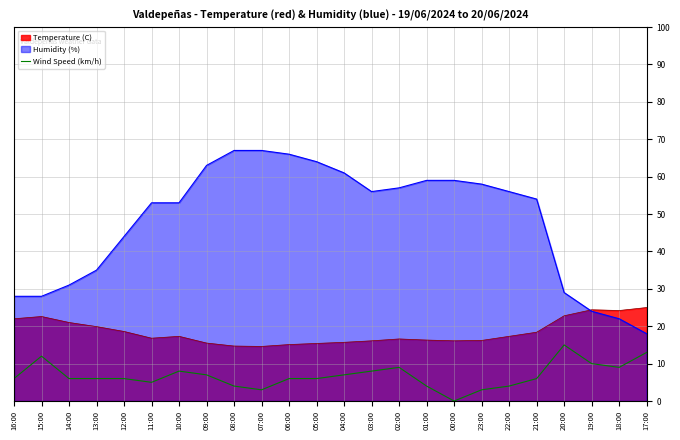

Between 12:00 and 08:00, which series saw the biggest shift?

Humidity (%)